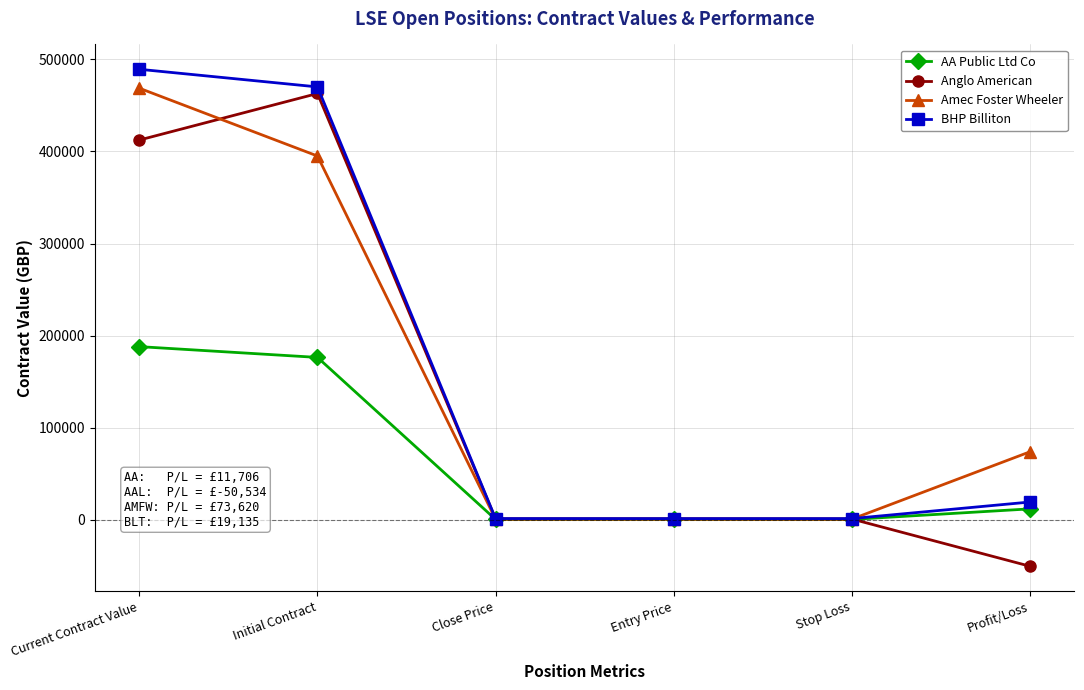

At which category is the sum across all series the highest?

Current Contract Value